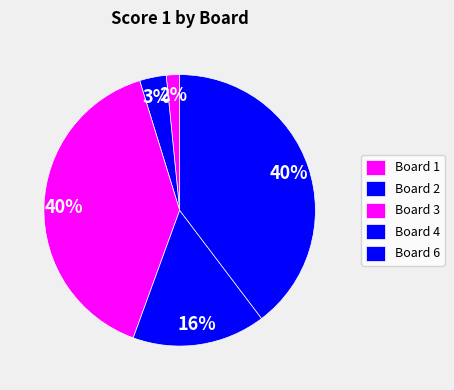

How many slices are in this pie chart?

5